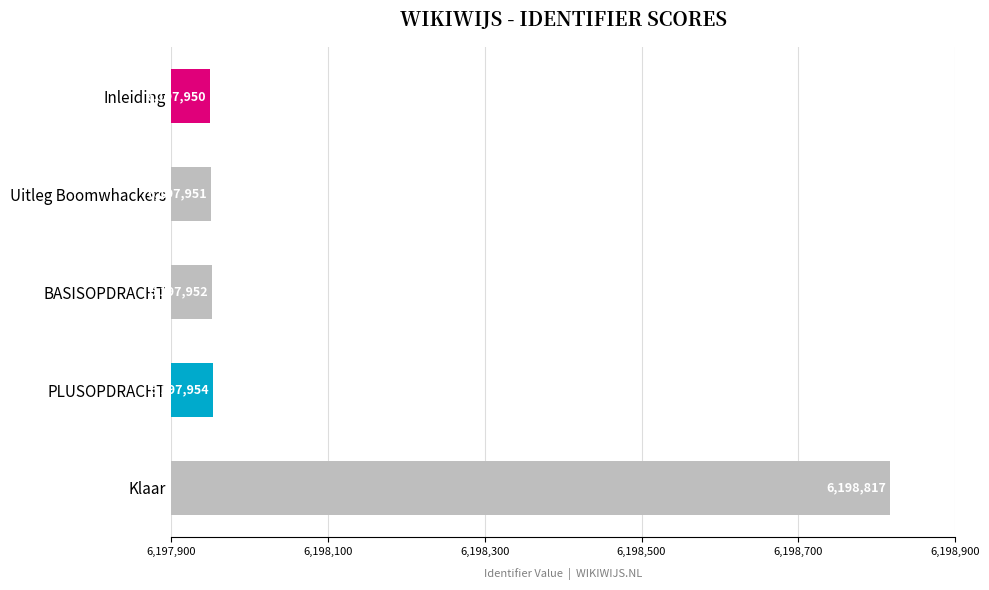

Read the value at Uitleg Boomwhackers.

6197951